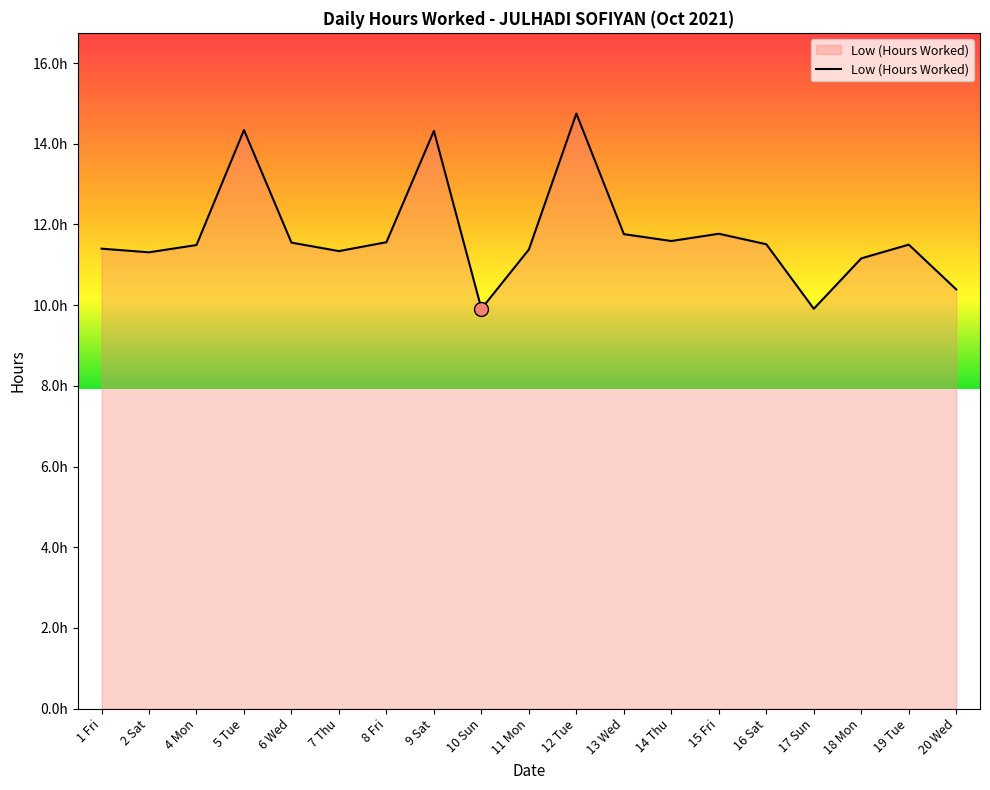

What is the ratio of the value at 5 Tue to the value at 11 Mon?

1.3